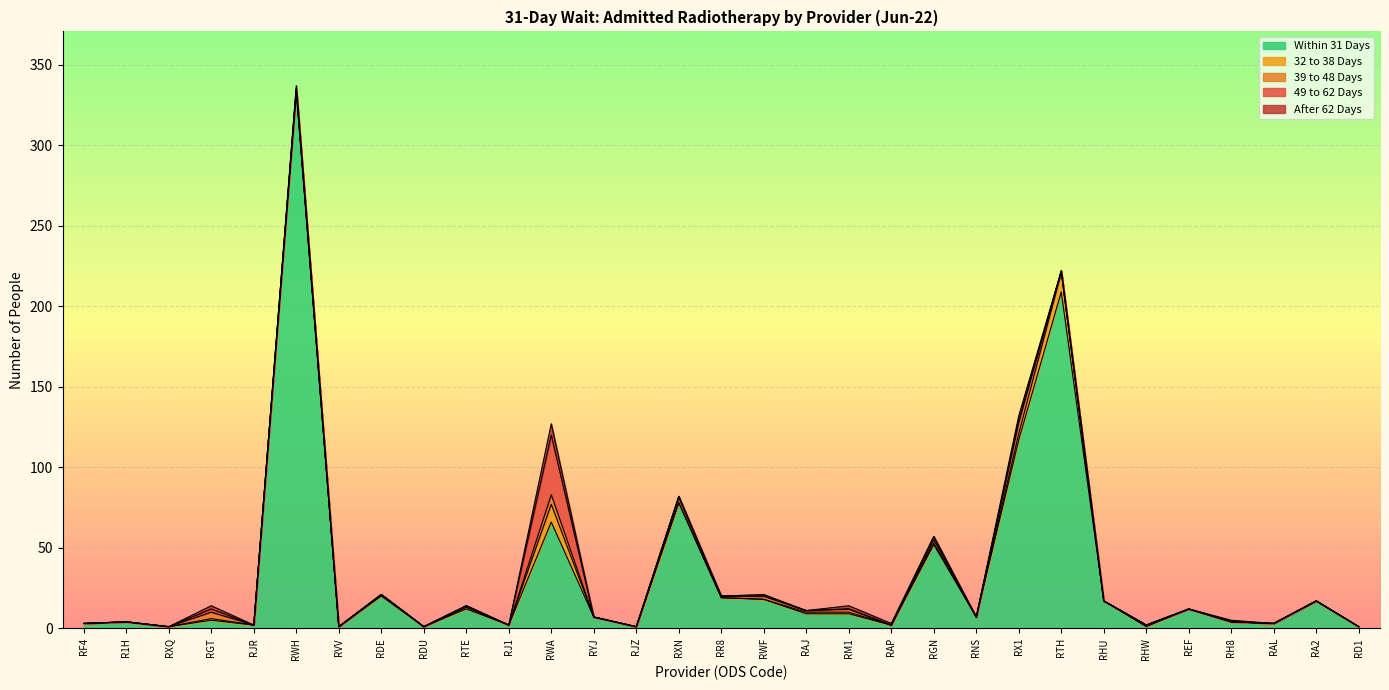

At which category does the chart reach its minimum across all series?

RF4